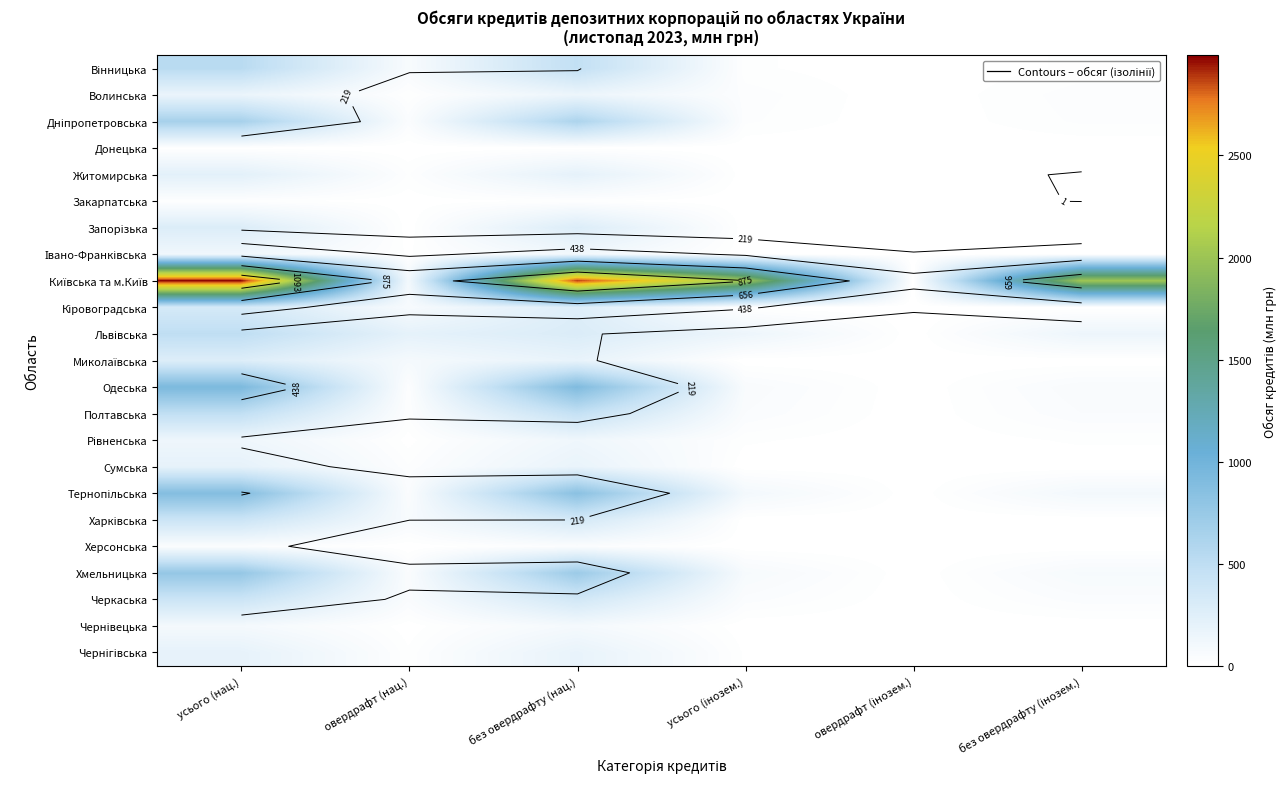

Which series has the largest range (max minus min)?

Київська та м.Київ